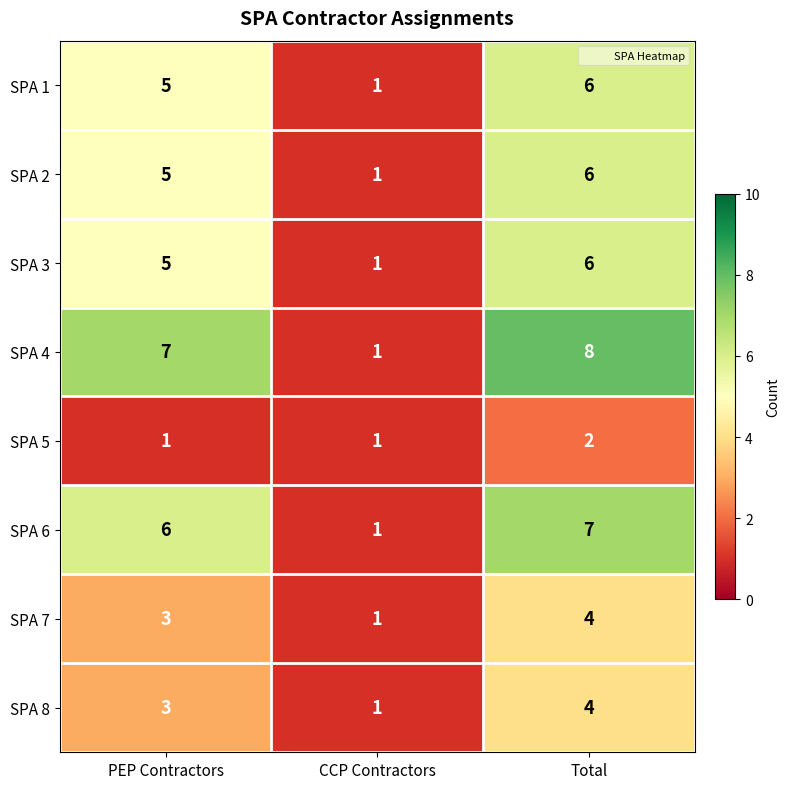

What is the highest value of the SPA 1 series?

6